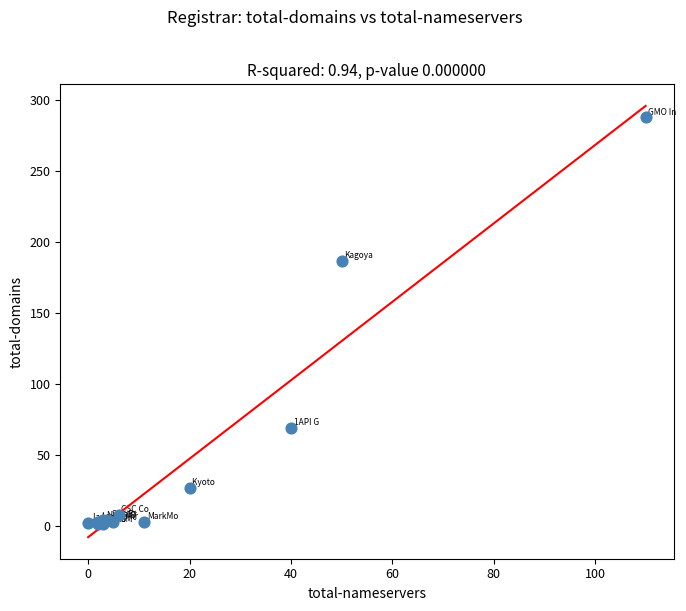

What Y value in the scatter plot is closest to 144?

187